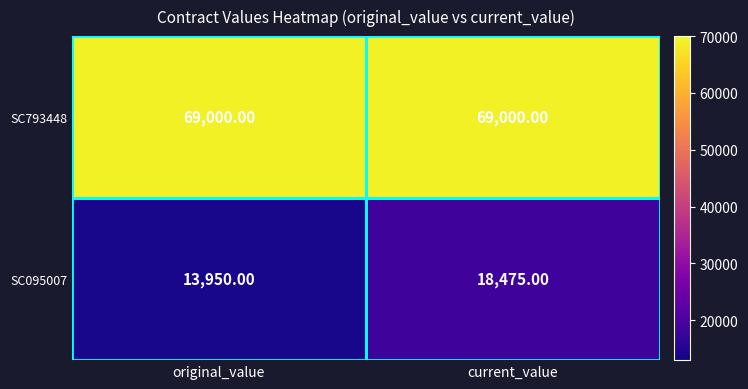

Rank the series by their maximum value, from lowest to highest.

SC095007, SC793448